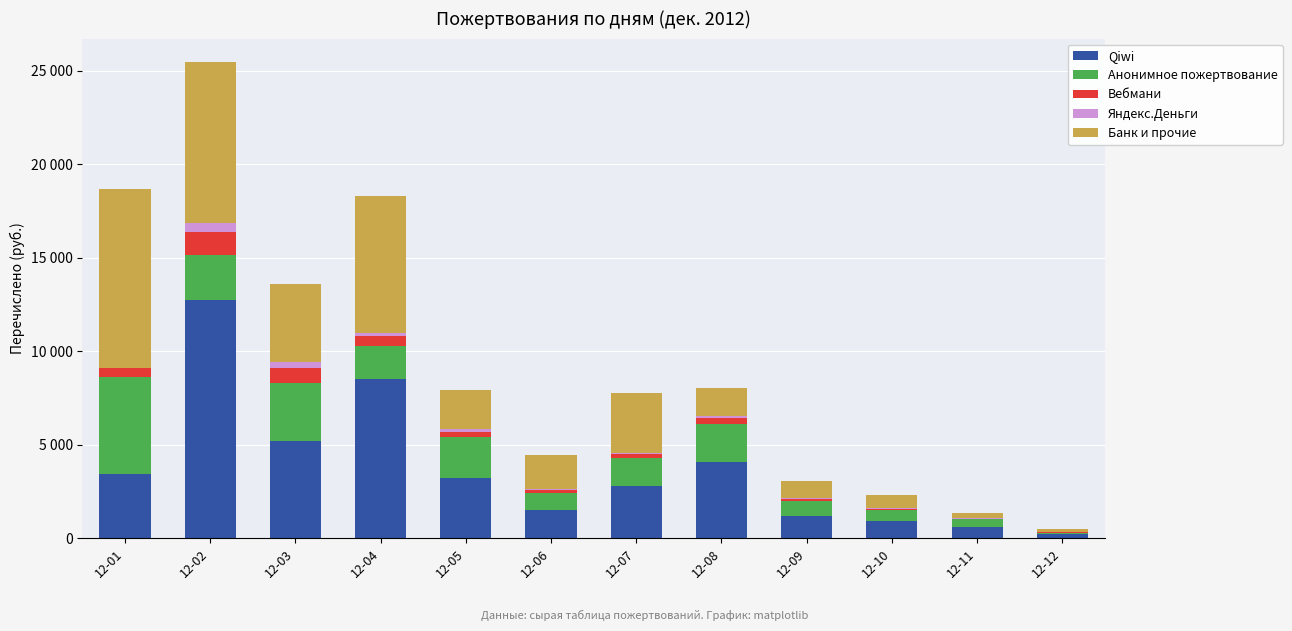

What are all the series names shown in the legend?

Qiwi, Анонимное пожертвование, Вебмани, Яндекс.Деньги, Банк и прочие